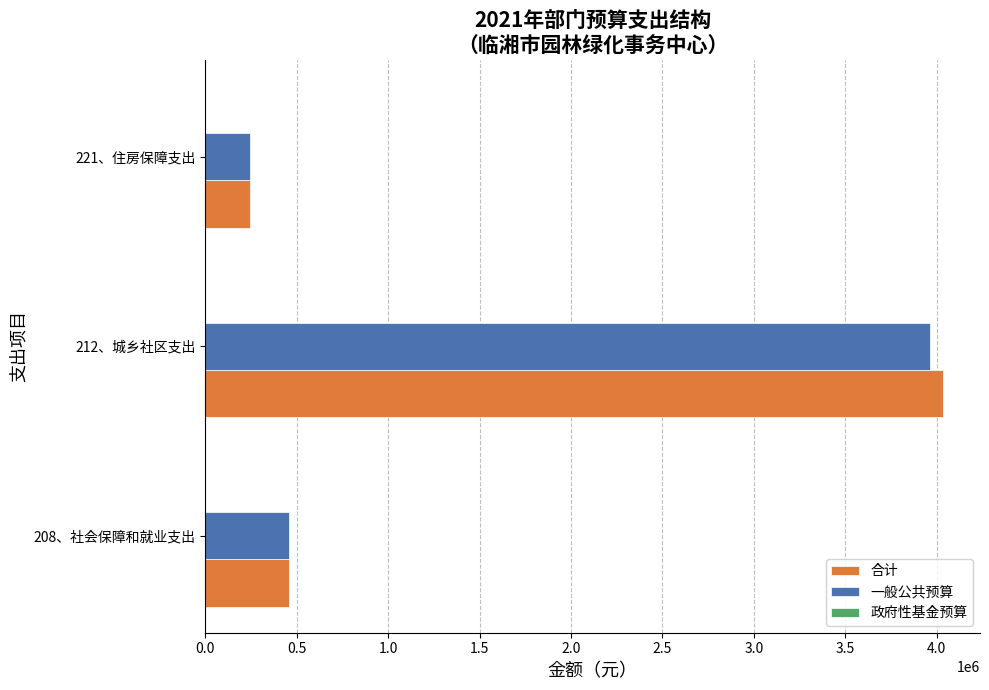

How many values in the 一般公共预算 series are below 458031?

1